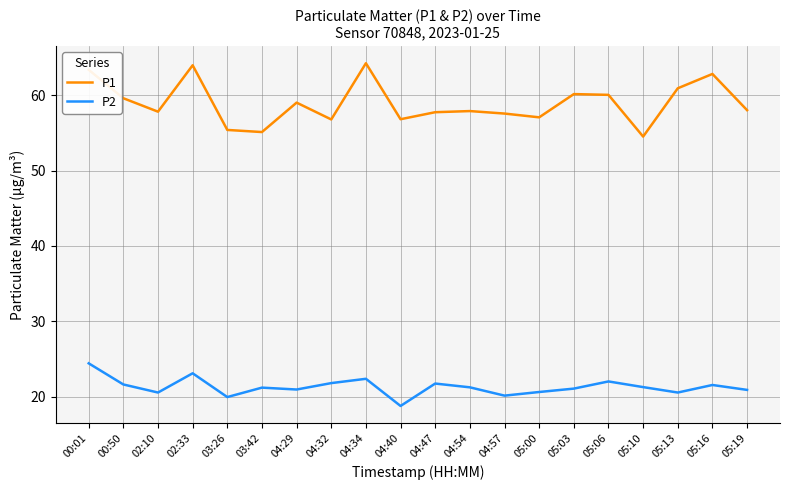

The value of P2 at 05:16 is 32.7. True or false?

False